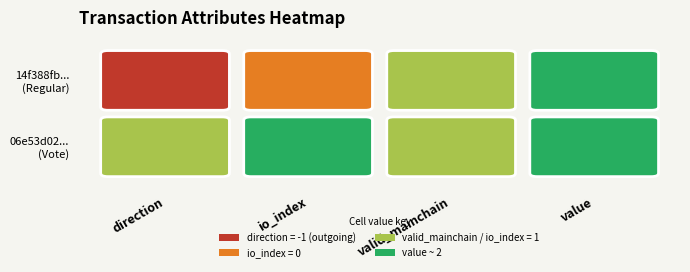

Reading left to right, what are all the values shown in this chart?

14f388fb9891af3bec657e9823a467510f37d45: -1	0	1	2
06e53d02e7930462c2d16bc812a0260d287c7bb: 1	2	1	2